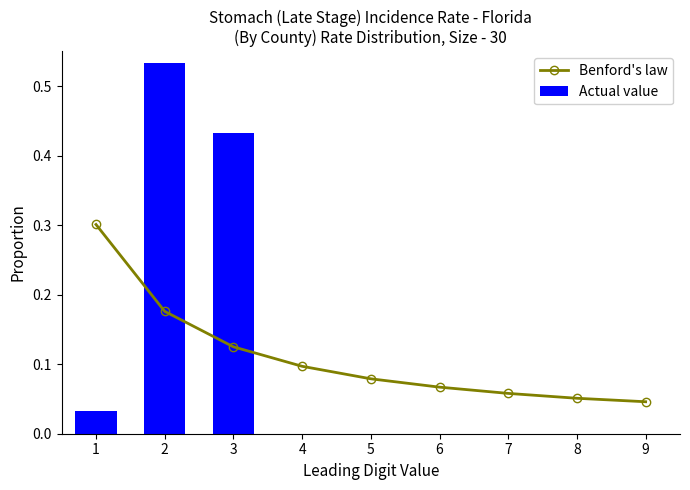

The value of Benford's law at 3 is 0.1. True or false?

True